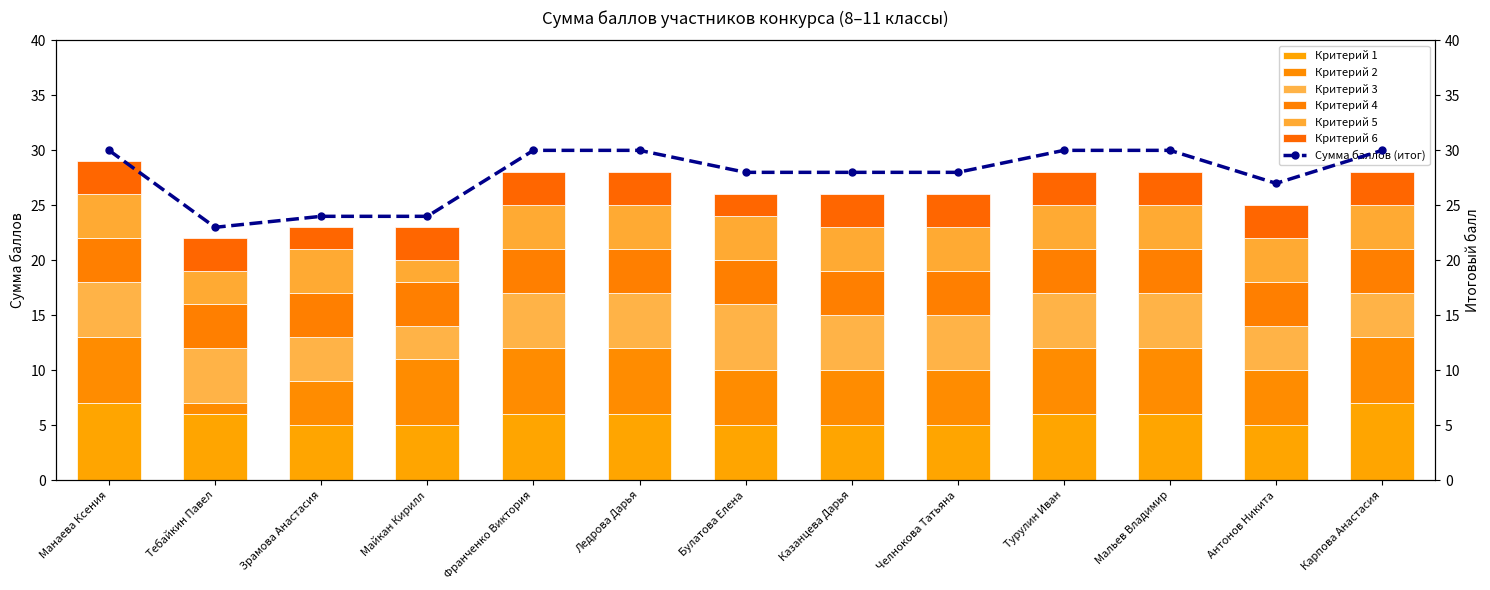

What position from the right is Зрамова Анастасия?

11